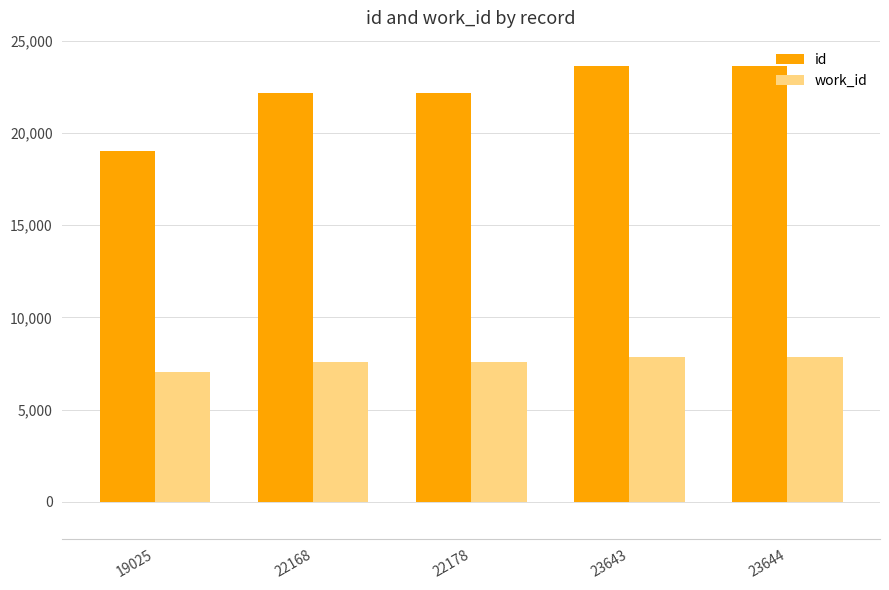

True or false: id has a value of 23643 at 23643.

True